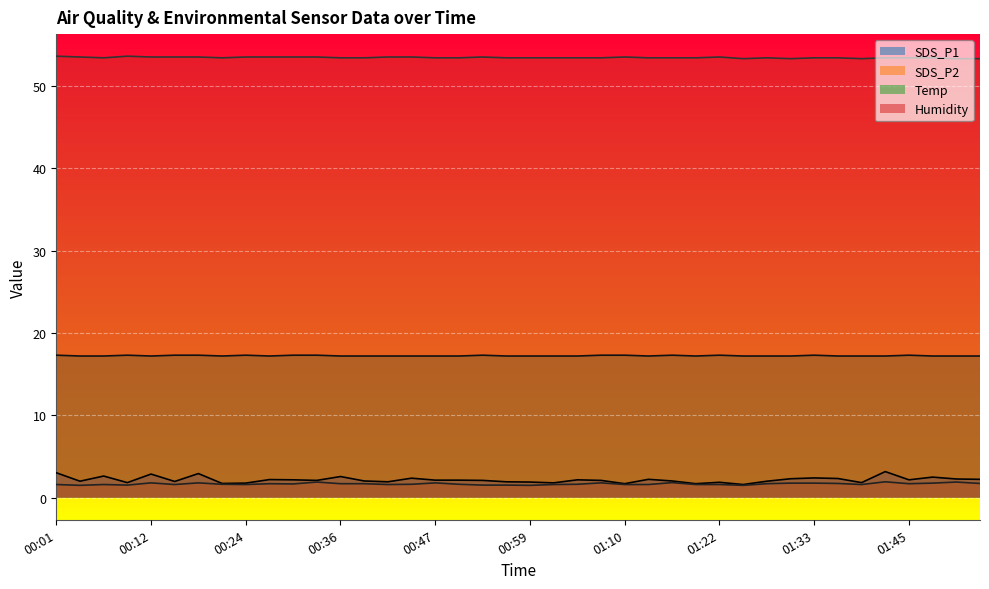

How many categories are shown in the chart?

40